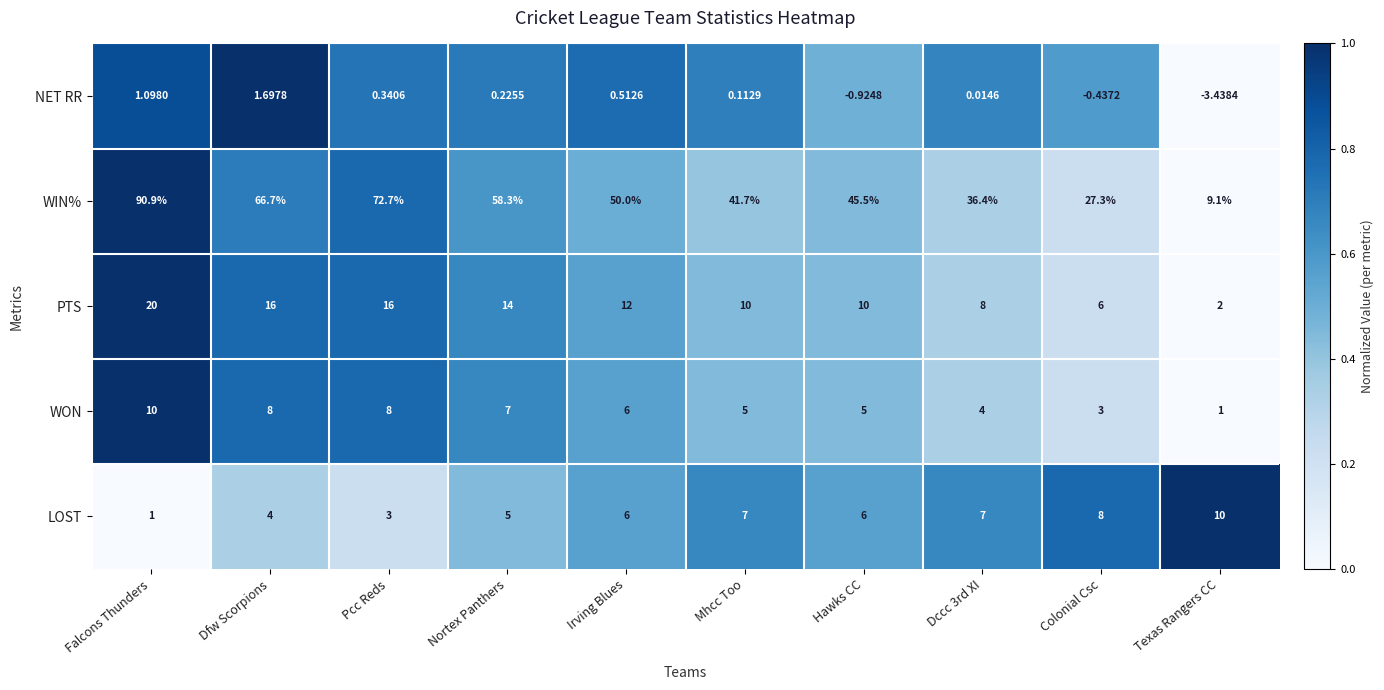

Between Falcons Thunders and Colonial Csc, which series saw the biggest shift?

WIN%